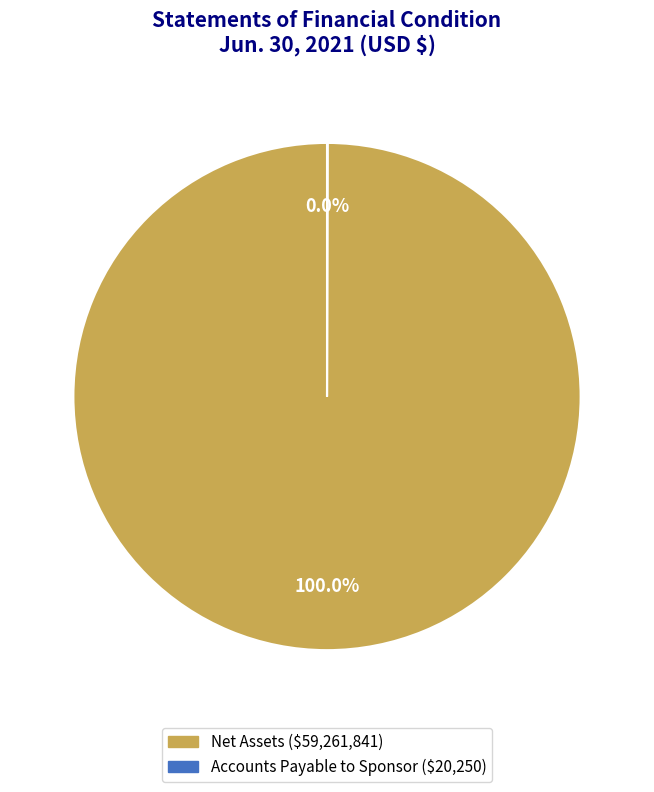

Is there any slice that represents more than half of the pie?

Yes